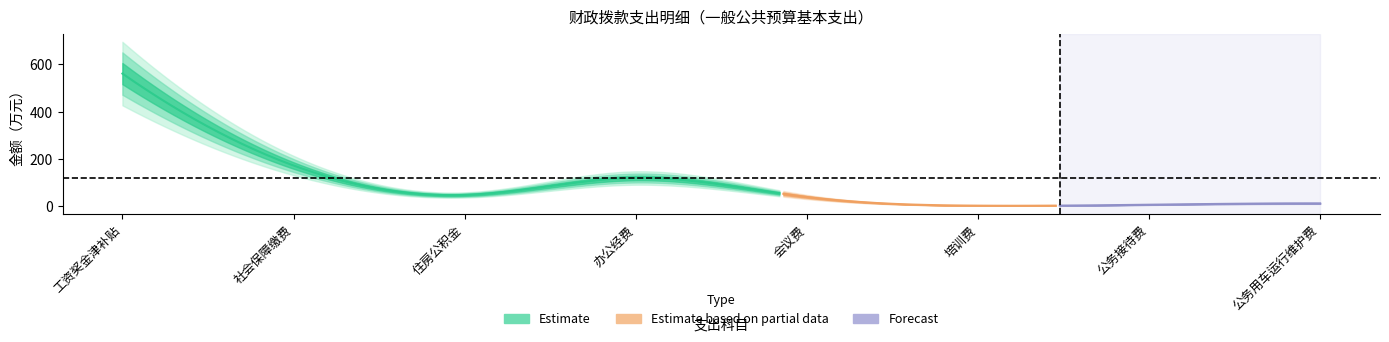

The chart shows a value of 250.2 at 社会保障缴费. True or false?

False